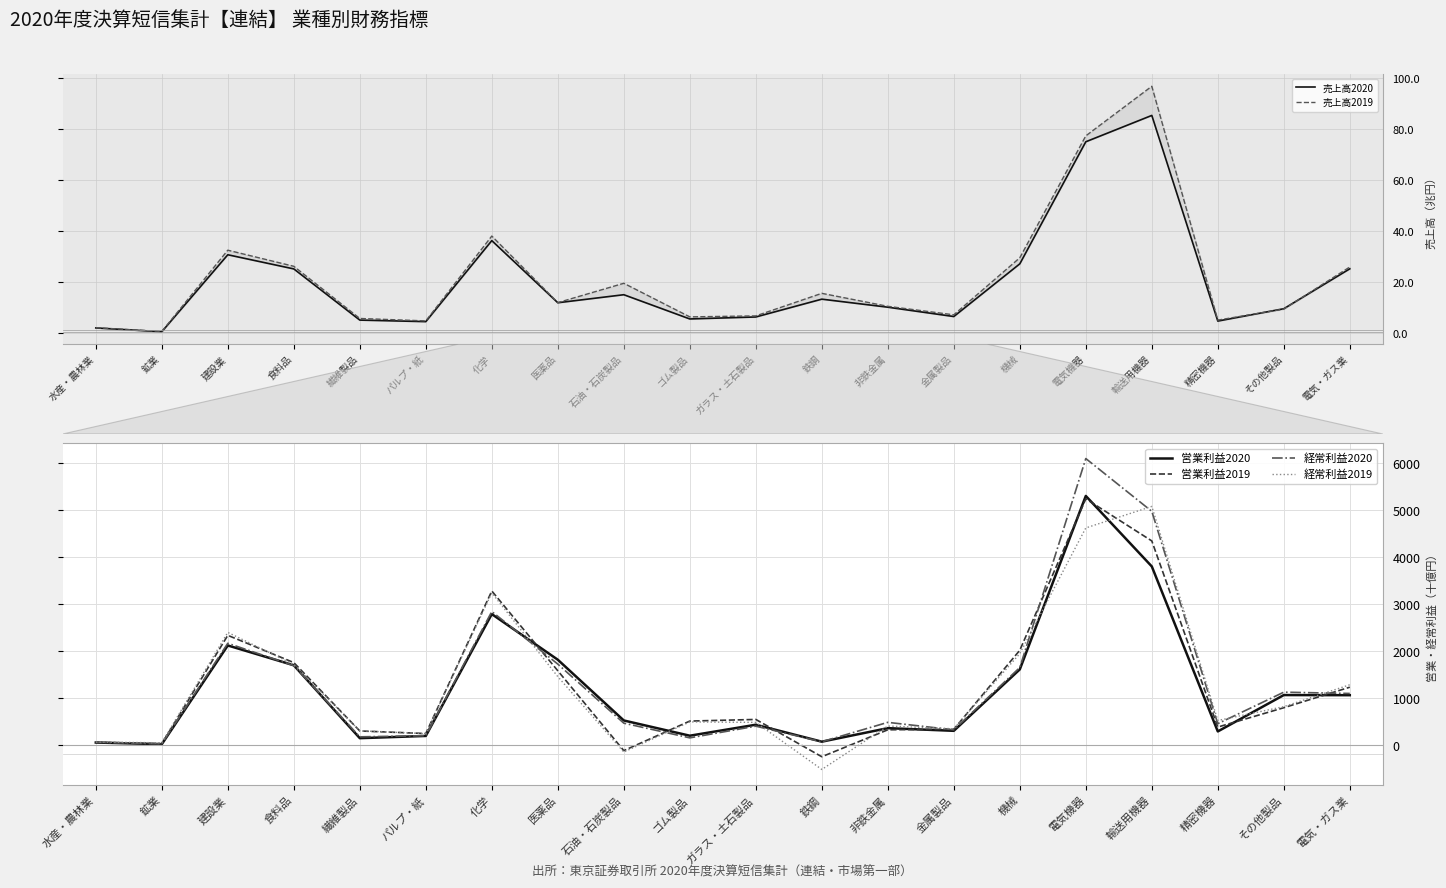

Reading left to right, what are all the values shown in this chart?

売上高2020: 2.0	0.5	30.7	25.2	5.1	4.5	36.3	11.9	15.0	5.5	6.3	13.3	10.1	6.5	27.1	75.1	85.4	4.7	9.5	25.2
売上高2019: 2.1	0.6	32.5	26.2	5.7	4.7	38.1	11.9	19.5	6.3	6.7	15.6	10.5	7.1	29.5	77.4	96.9	5.0	9.4	25.9
営業利益2020: 54.1	18.4	2118.3	1697.1	146.4	194.0	2785.4	1814.9	523.1	199.1	432.6	72.0	359.9	302.9	1609.5	5298.3	3798.7	289.8	1063.6	1060.8
営業利益2019: 56.4	28.0	2333.7	1753.8	300.2	245.1	3276.8	1580.3	-118.1	510.3	545.1	-248.1	324.8	336.5	2016.1	5236.6	4341.4	382.8	794.3	1230.9
経常利益2020: 62.2	26.7	2164.4	1689.3	175.2	199.2	2839.6	1722.5	465.9	153.3	401.9	70.3	483.0	324.0	1649.5	6093.4	4970.5	454.8	1125.0	1097.6
経常利益2019: 63.9	48.5	2396.1	1714.8	303.5	243.3	3237.5	1455.5	-148.2	492.3	482.4	-518.6	405.1	346.6	1945.4	4617.6	5075.2	522.5	817.3	1282.8